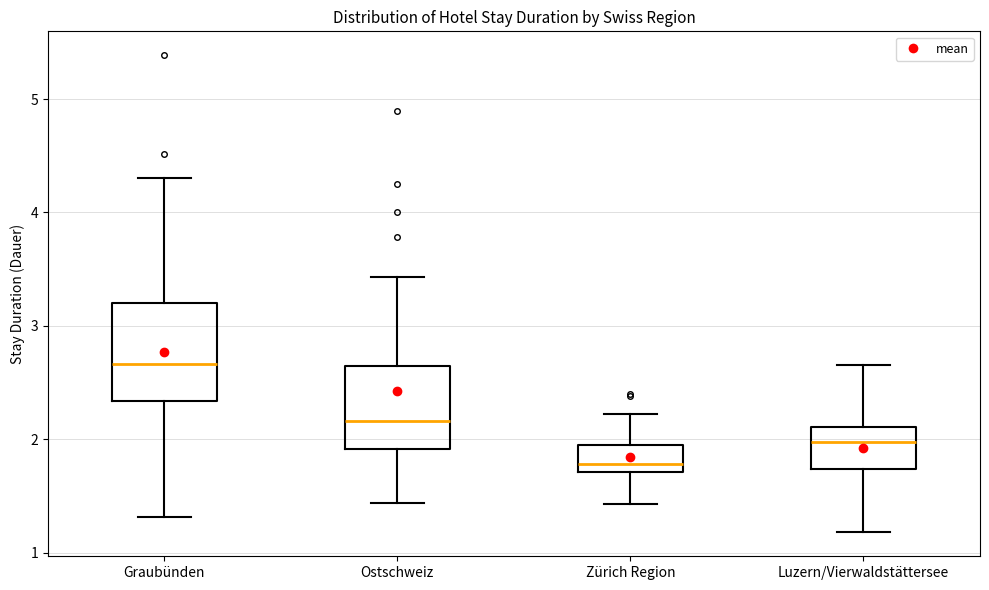

Reading left to right, read every box against the y-axis: the position of its median line, the range the box covers, and the ends of its whiskers. The values are not printed on the chart, so give them approximately, as read against the axis.

Graubünden: median 2.7, box 2.3 to 3.2, whiskers 1.3 to 4.3
Ostschweiz: median 2.2, box 1.9 to 2.6, whiskers 1.4 to 3.4
Zürich Region: median 1.8, box 1.7 to 1.9, whiskers 1.4 to 2.2
Luzern/Vierwaldstättersee: median 2.0, box 1.7 to 2.1, whiskers 1.2 to 2.7